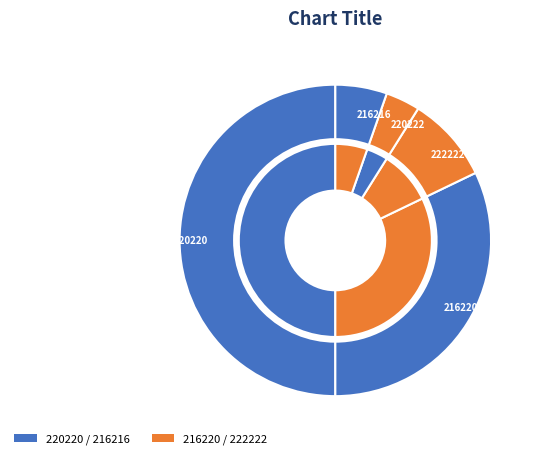

Does 216216 account for over 50% of the chart?

No